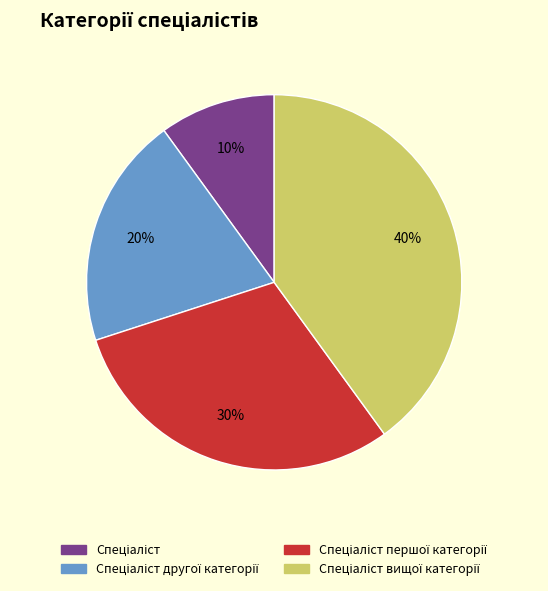

To the nearest percent, what is the average slice percentage?

25%